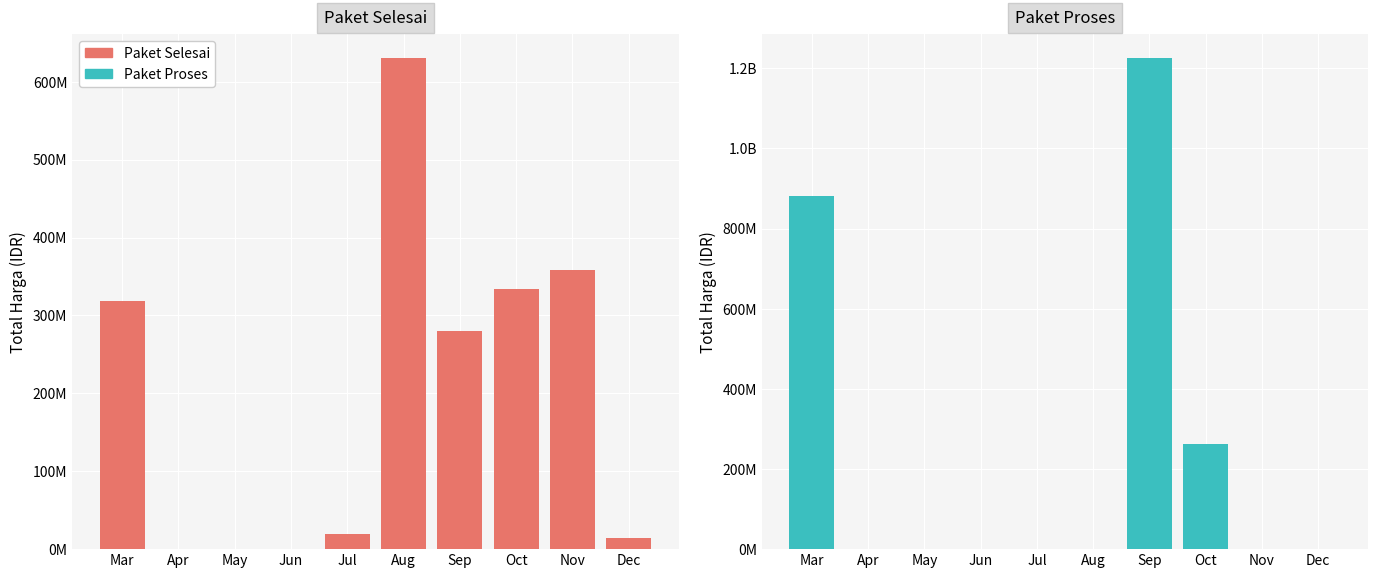

Reading left to right, list all the values displayed in this chart.

Paket Selesai: 318145995	0	0	0	19950000	630032000	279477000	334475000	358738000	14750000
Paket Proses: 880857780	0	0	0	0	0	1224682000	262118150	0	0